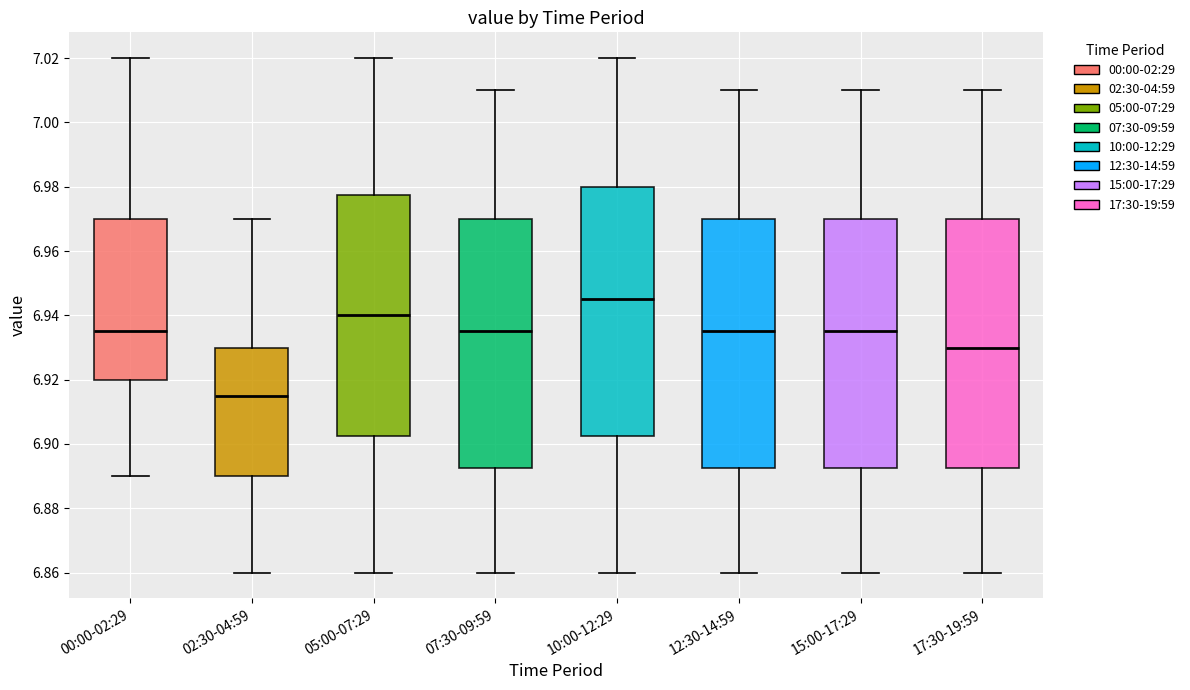

Where does the median line of the box for 07:30-09:59 sit on the y-axis? The values are not printed on the chart, so give them approximately, as read against the axis.

6.936